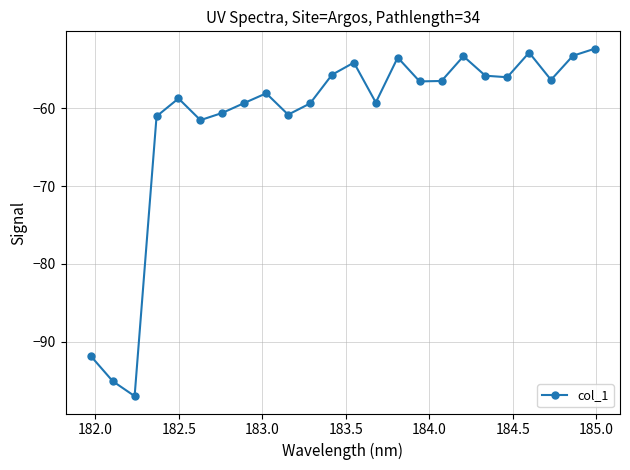

What is the maximum value shown in the chart?

-52.3